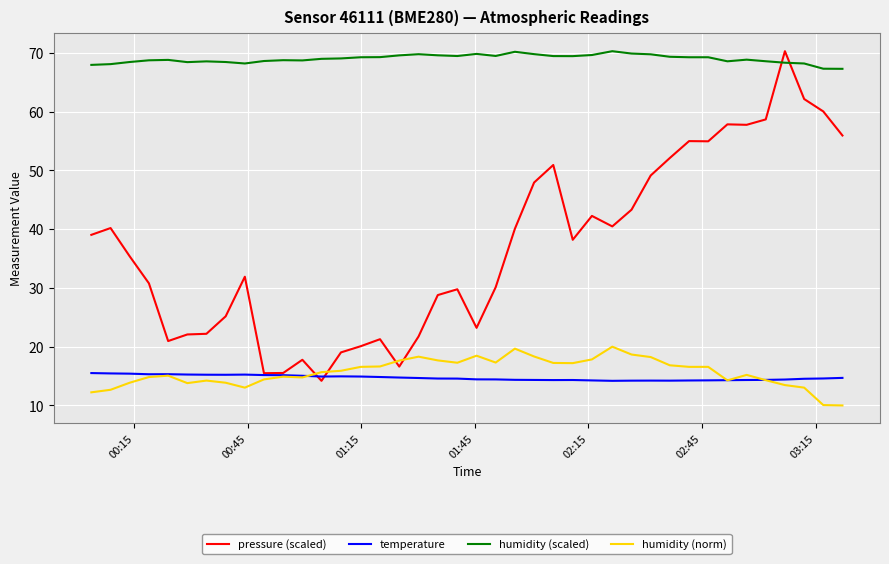

What is the greatest value displayed?

70.3